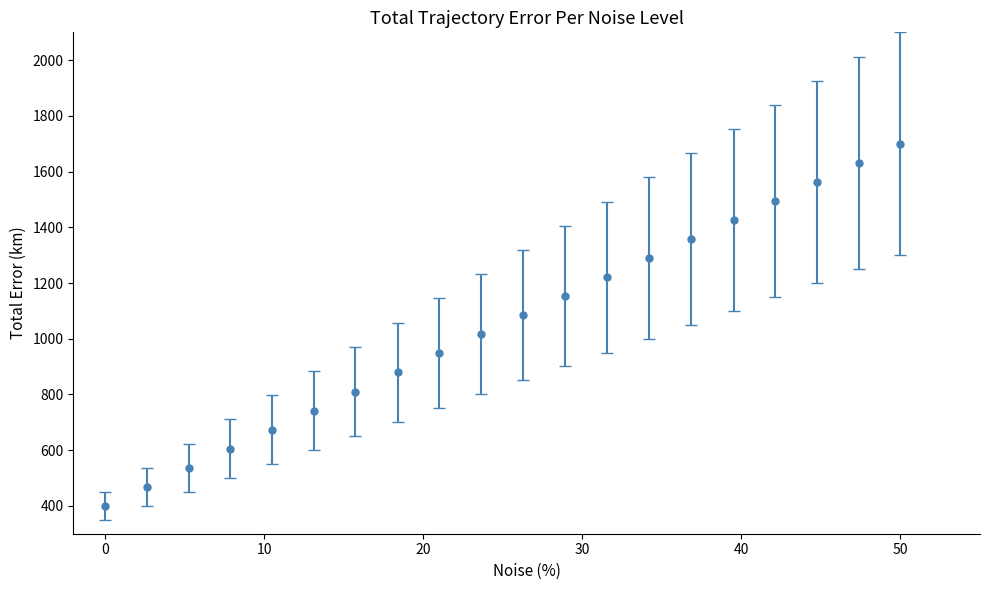

True or false: the data has more than 2 interior local peaks.

False